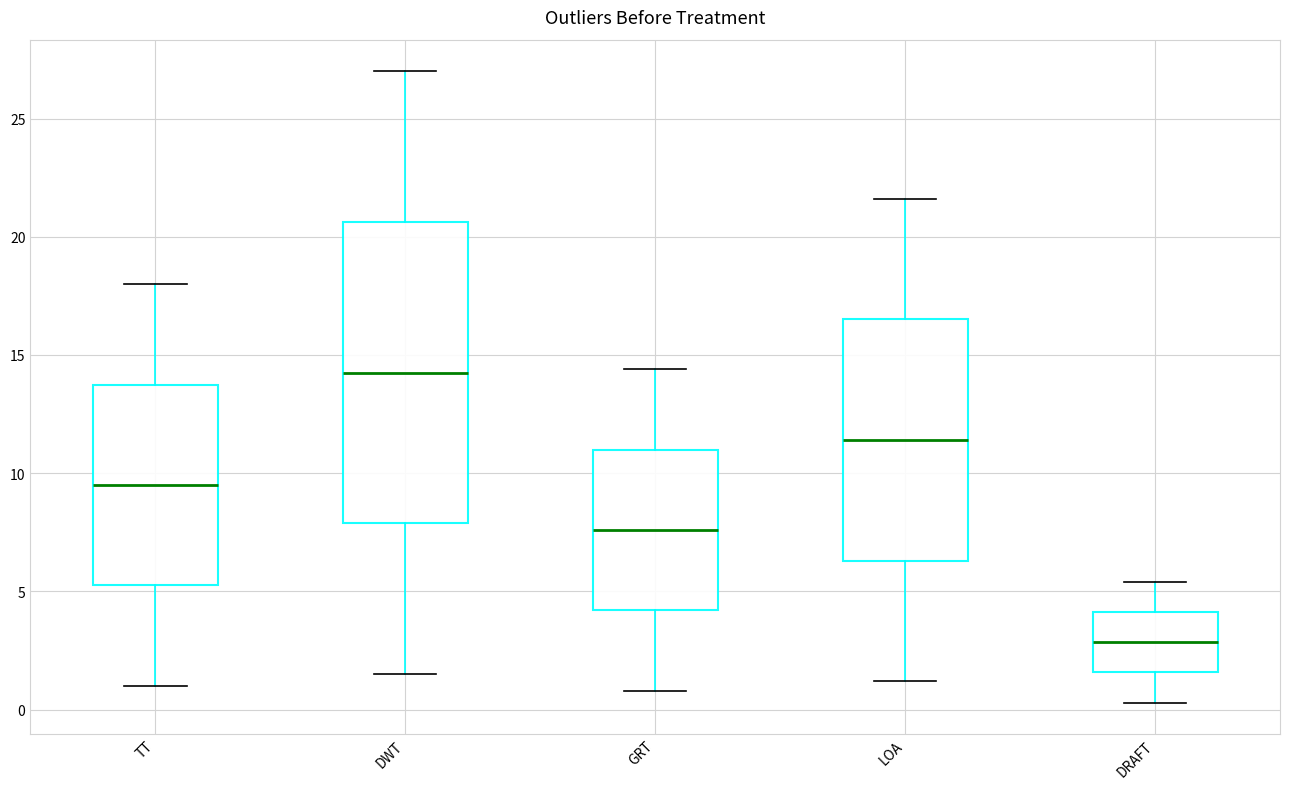

Where does the upper whisker of the box for GRT end on the y-axis? The values are not printed on the chart, so give them approximately, as read against the axis.

14.5